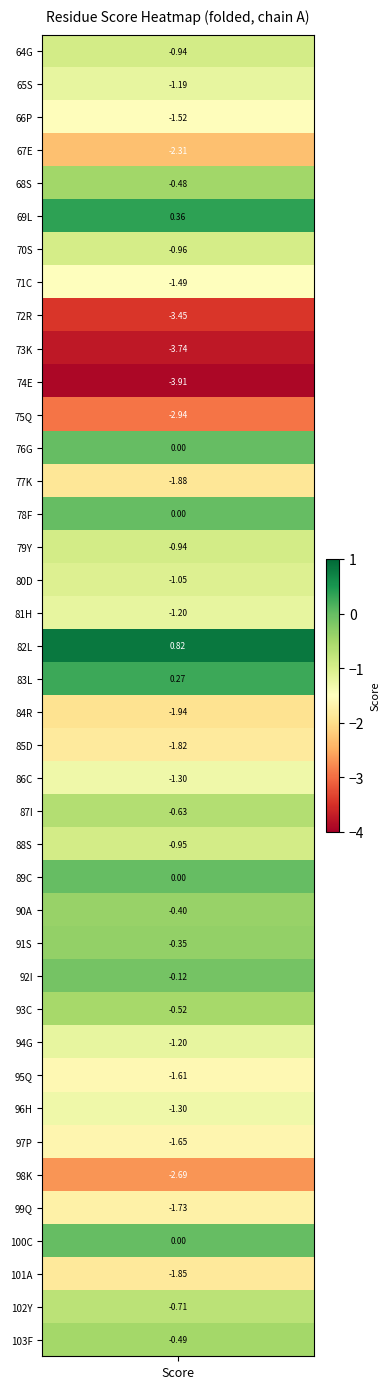

True or false: the data shows -0.9 at 79_Y.

True